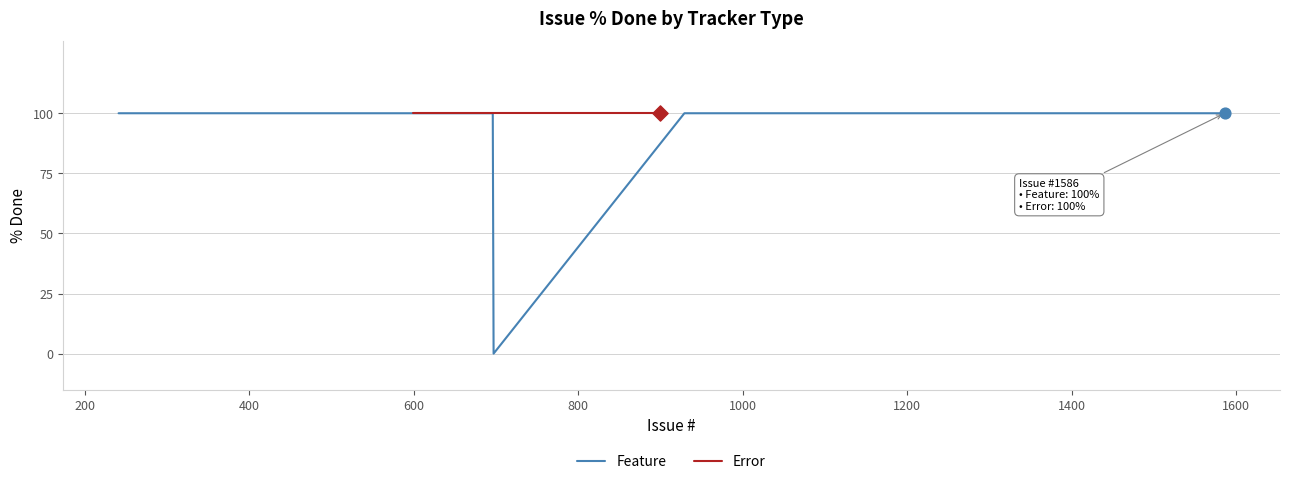

Which series has the largest total across all categories?

Error